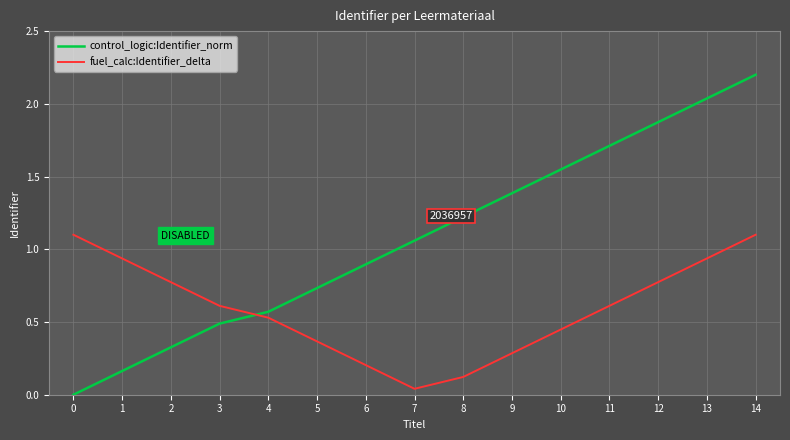

The fuel_calc:Identifier_delta series shows 0.3 at 13. True or false?

False